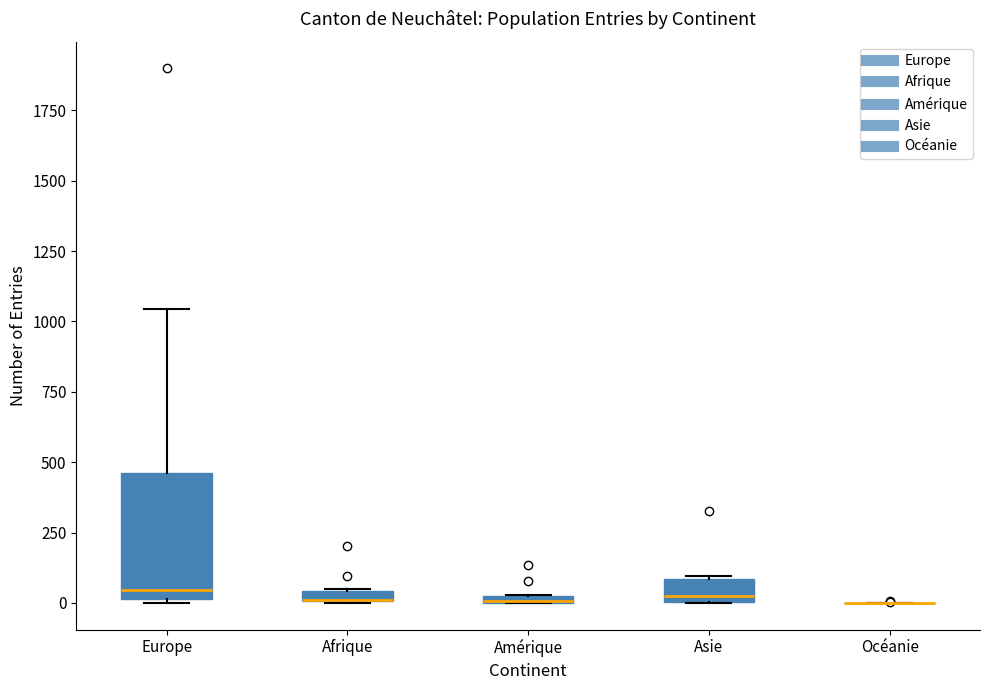

Which box is the tallest, from its lower edge to its upper edge?

Europe